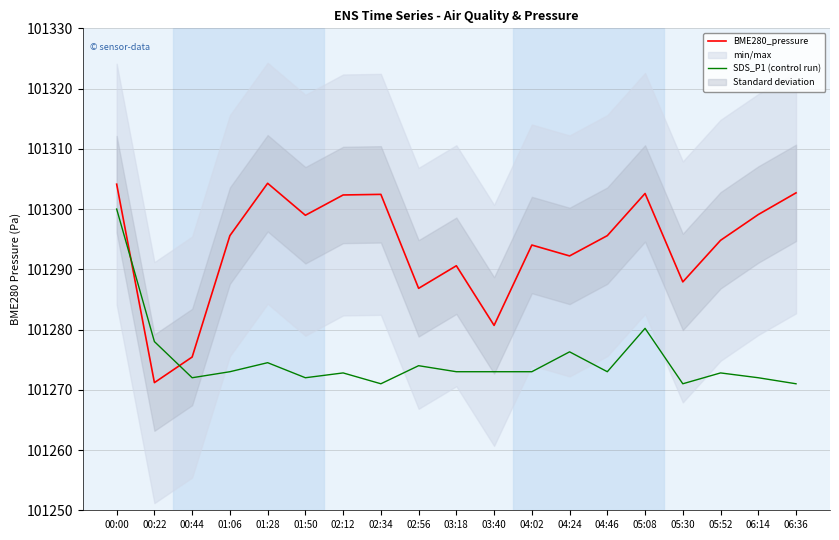

What is the sum of all SDS_P1 (control run) values?

1924222.6